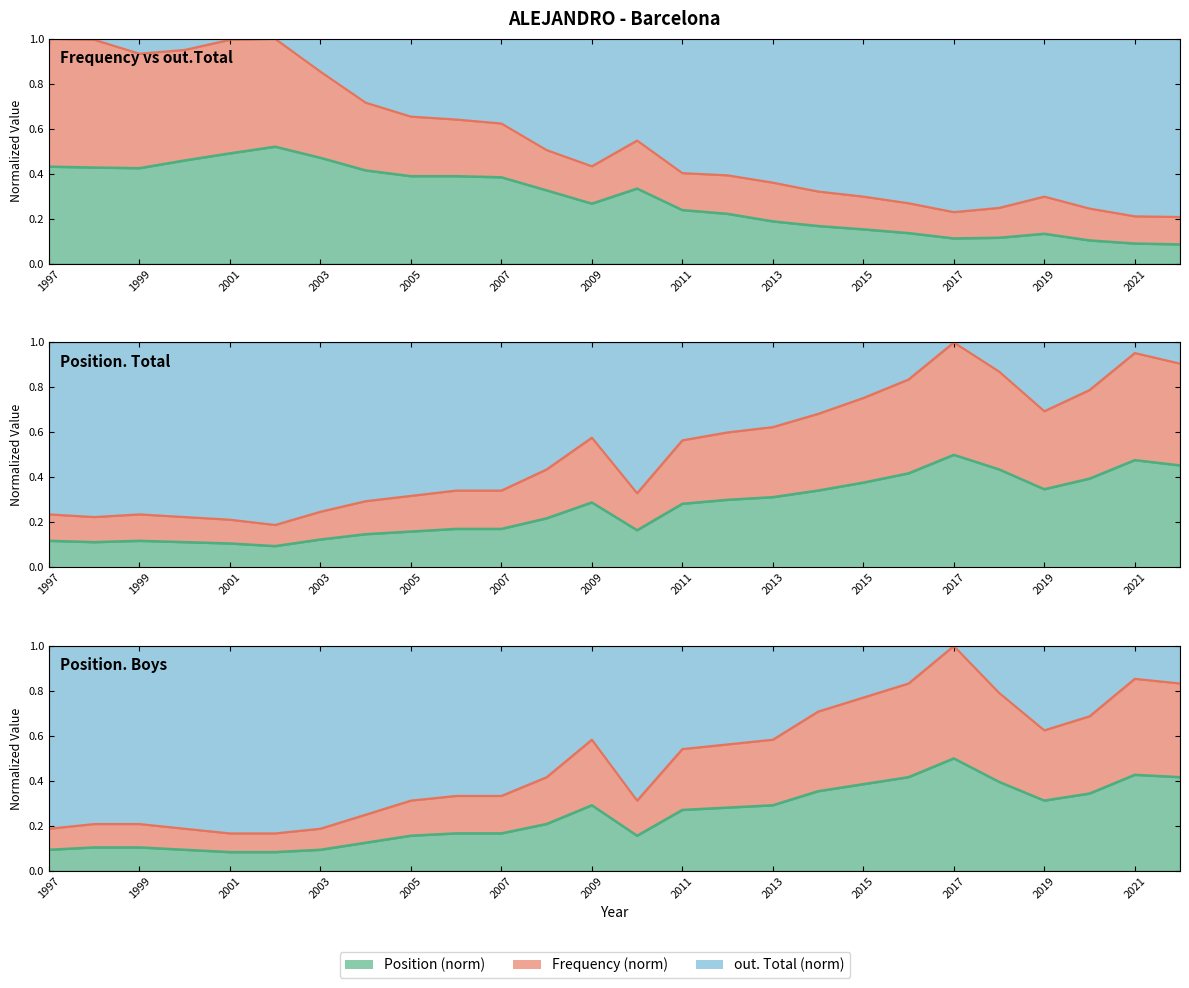

True or false: Position. Boys upper has a value of 0.2 at 1999.

True